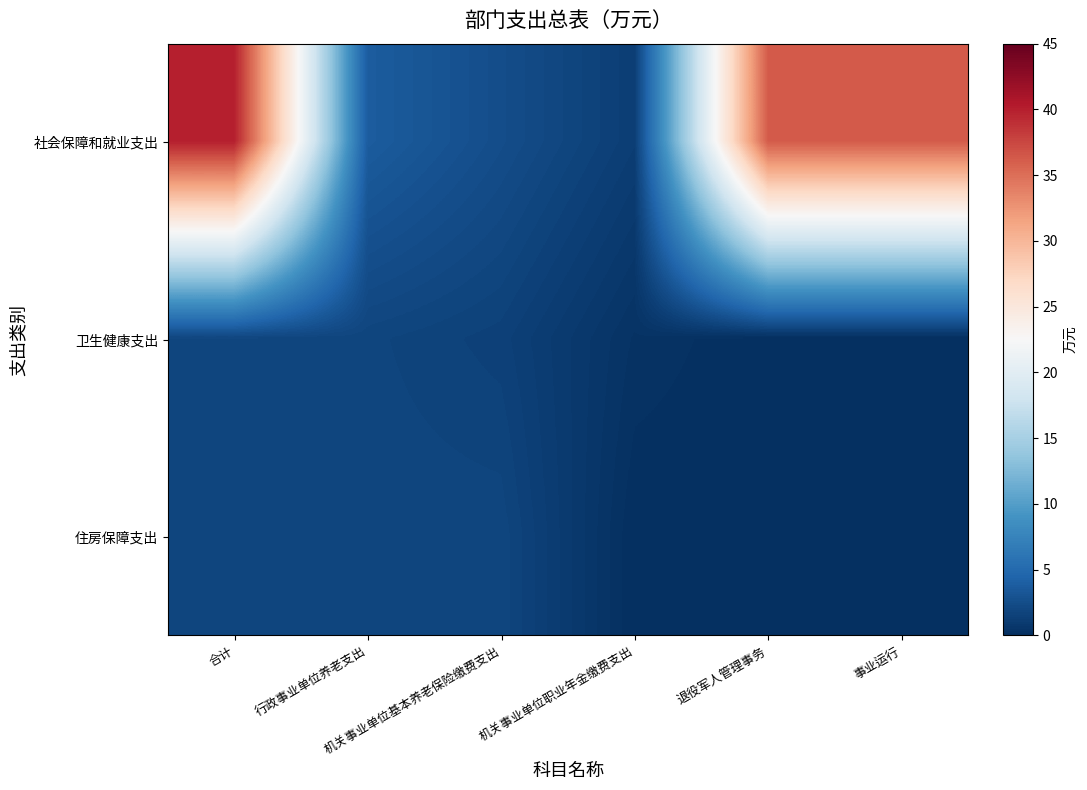

Reading right to left, what are all the values shown in this chart?

社会保障和就业支出: 事业运行=36.2	退役军人管理事务=36.2	机关事业单位职业年金缴费支出=1.3	机关事业单位基本养老保险缴费支出=2.5	行政事业单位养老支出=3.8	合计=40.0
卫生健康支出: 事业运行=0.0	退役军人管理事务=0.0	机关事业单位职业年金缴费支出=0.3	机关事业单位基本养老保险缴费支出=1.5	行政事业单位养老支出=1.8	合计=1.8
住房保障支出: 事业运行=0.0	退役军人管理事务=0.0	机关事业单位职业年金缴费支出=0.0	机关事业单位基本养老保险缴费支出=1.9	行政事业单位养老支出=1.9	合计=1.9